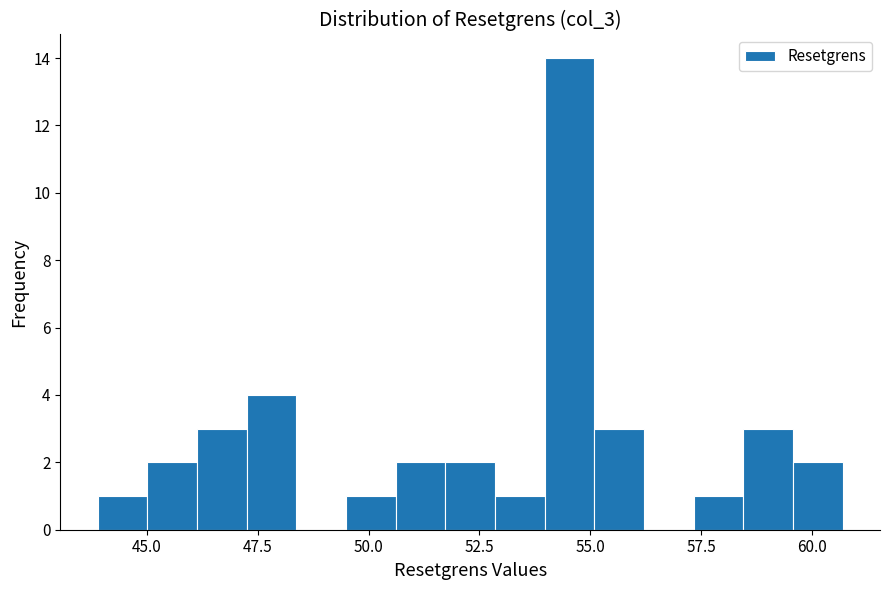

Around what value on the x-axis is the tallest bar? Give the approximate position of its centre, as read against the axis.

54.5